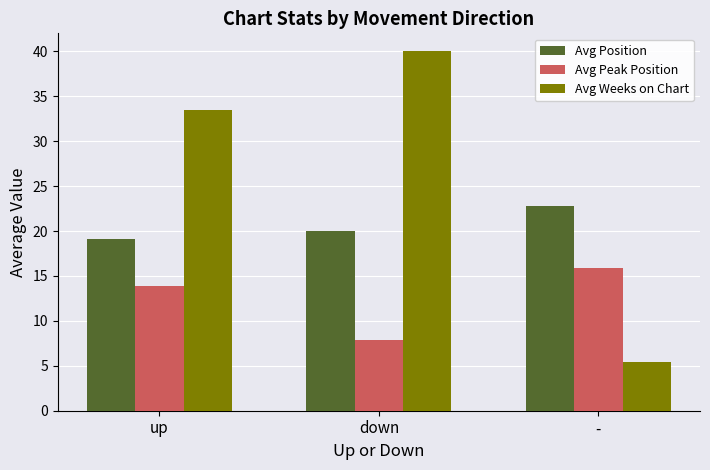

Is it true that Avg Peak Position equals 7.8 at down?

True